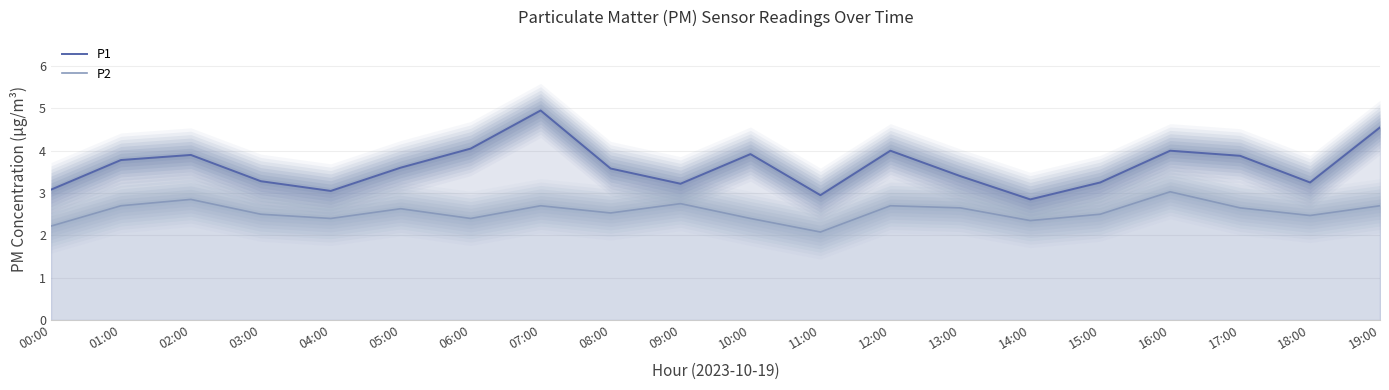

True or false: P2 and P1 cross at least once.

False